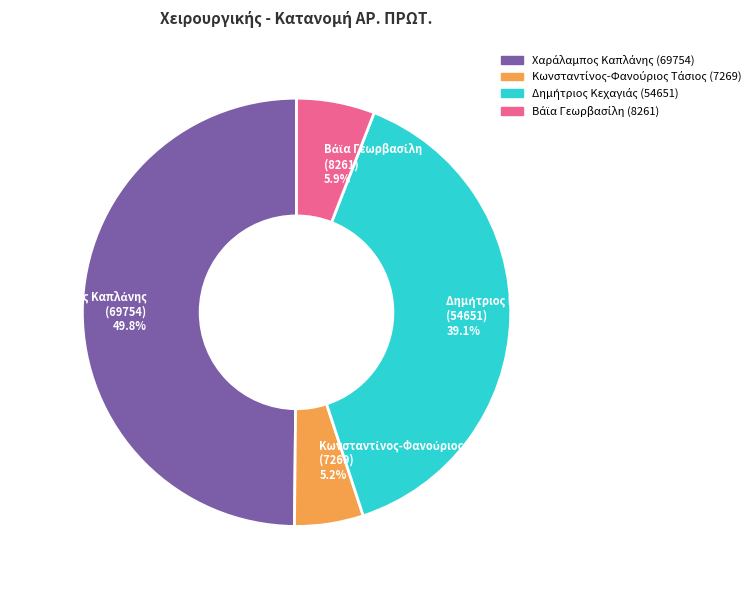

Which category has the smallest portion of the pie?

Κωνσταντίνος-Φανούριος Τάσιος
(7269)